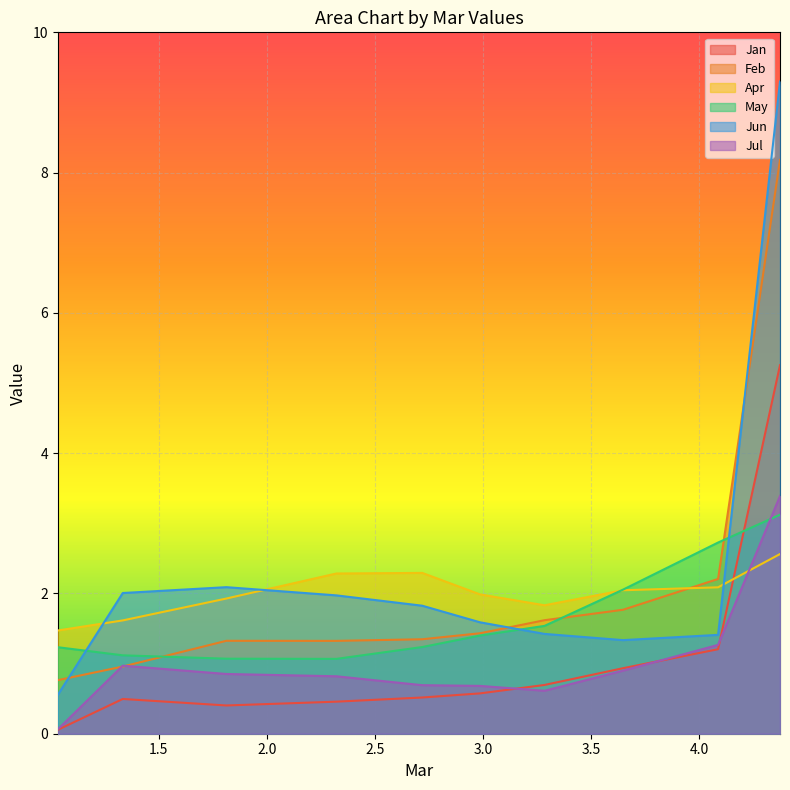

True or false: Feb and Jan cross at least once.

False